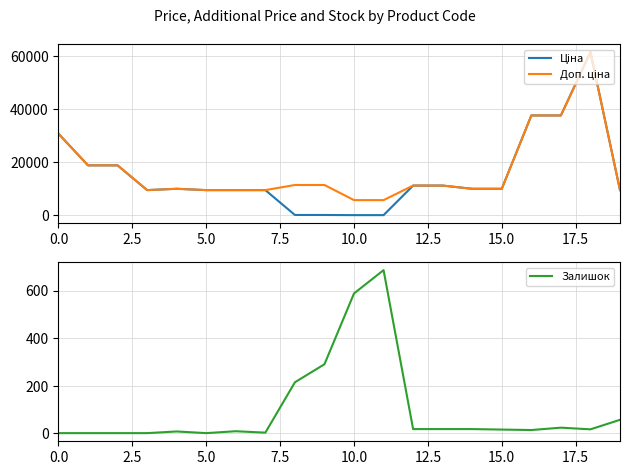

True or false: Ціна and Доп. ціна cross at least once.

False